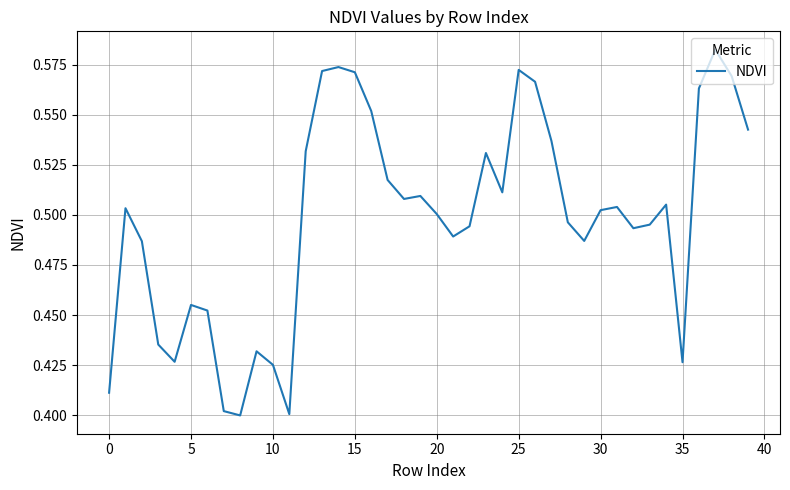

Between 5 and 20, which is larger?

20